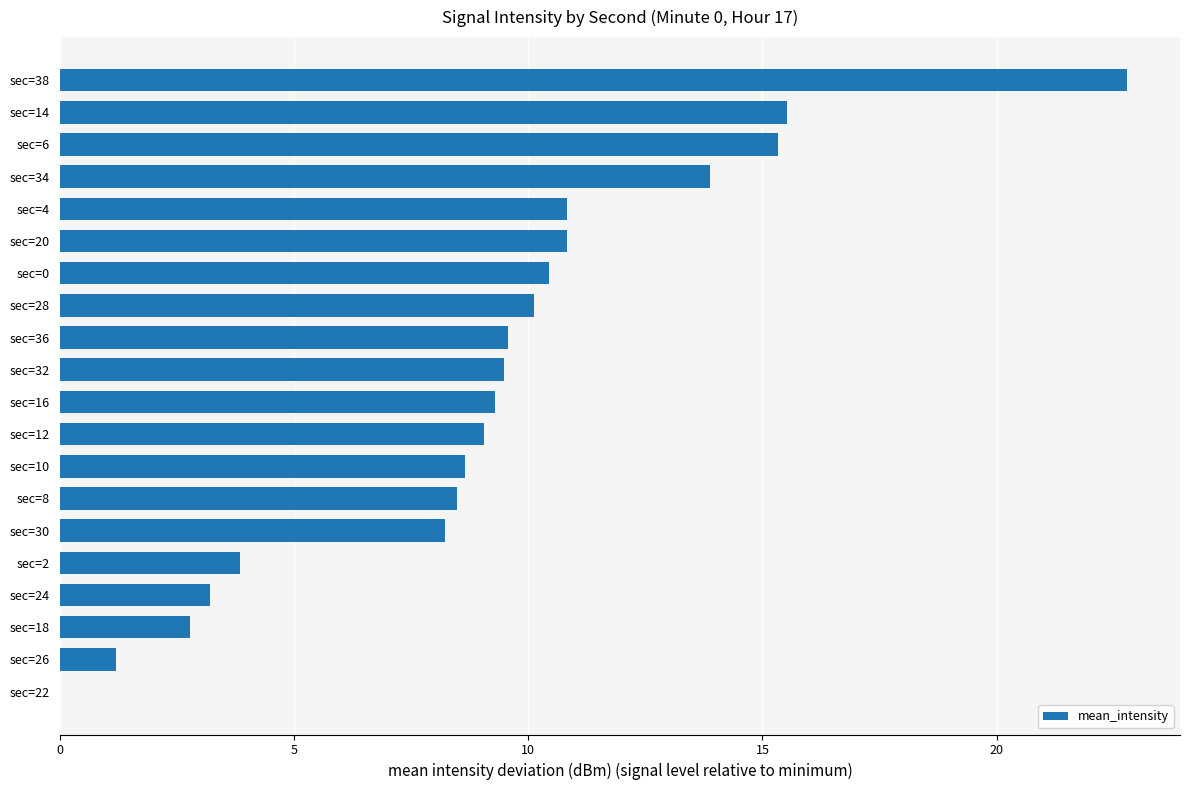

The value at sec=24 is 1.8. True or false?

False